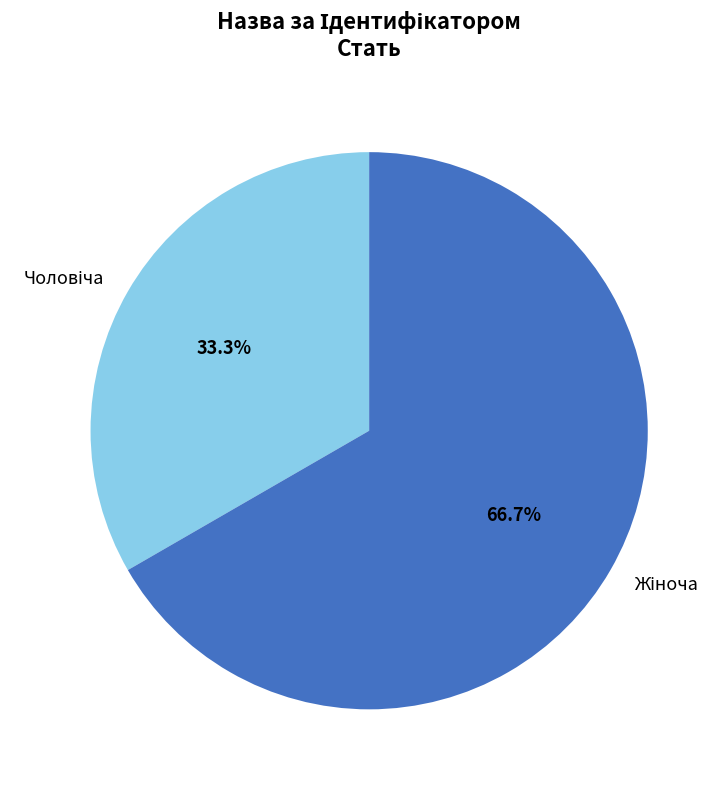

Is there any slice that represents more than half of the pie?

Yes